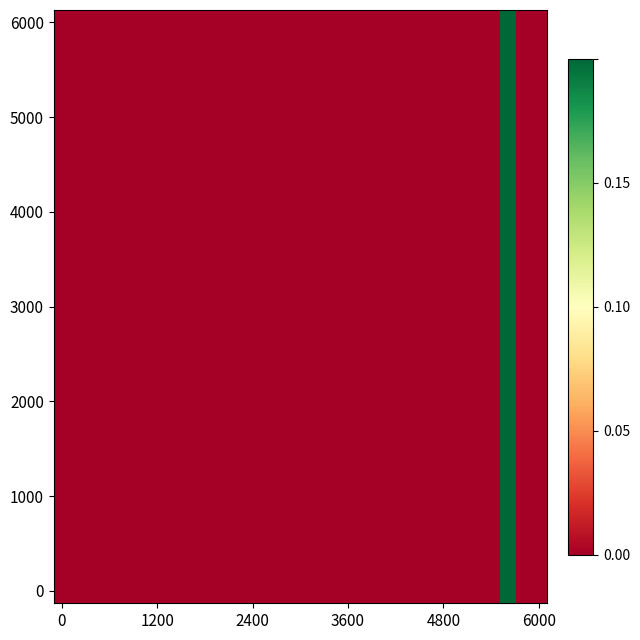

How many categories are shown in the chart?

31